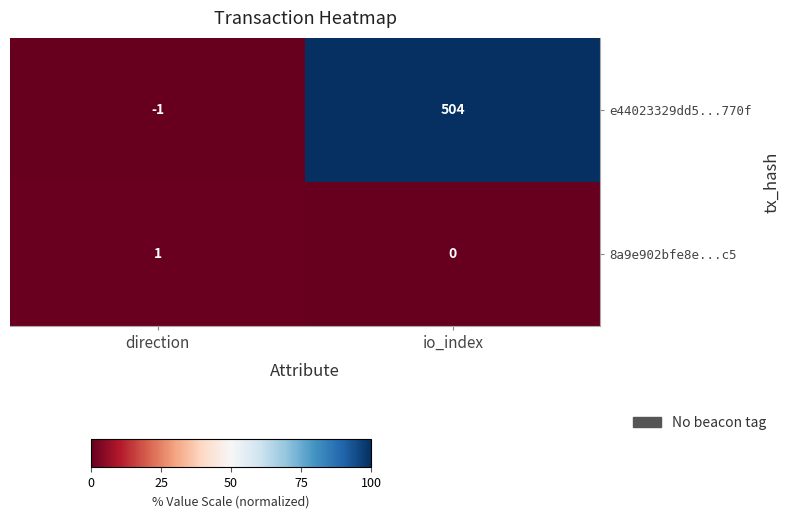

The value of 8a9e902bfe8e...c5 at direction is 2. True or false?

False